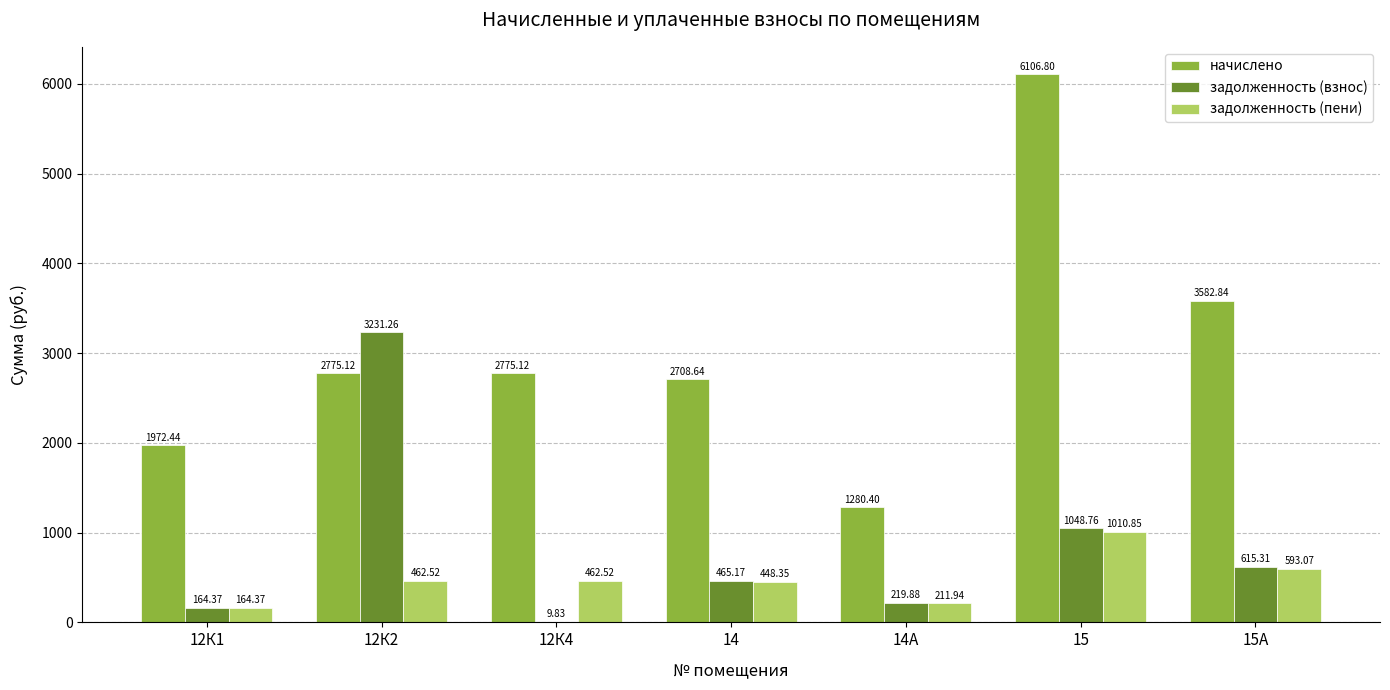

What is the sum of the задолженность (взнос) values at 15 and 12К4?

1058.6